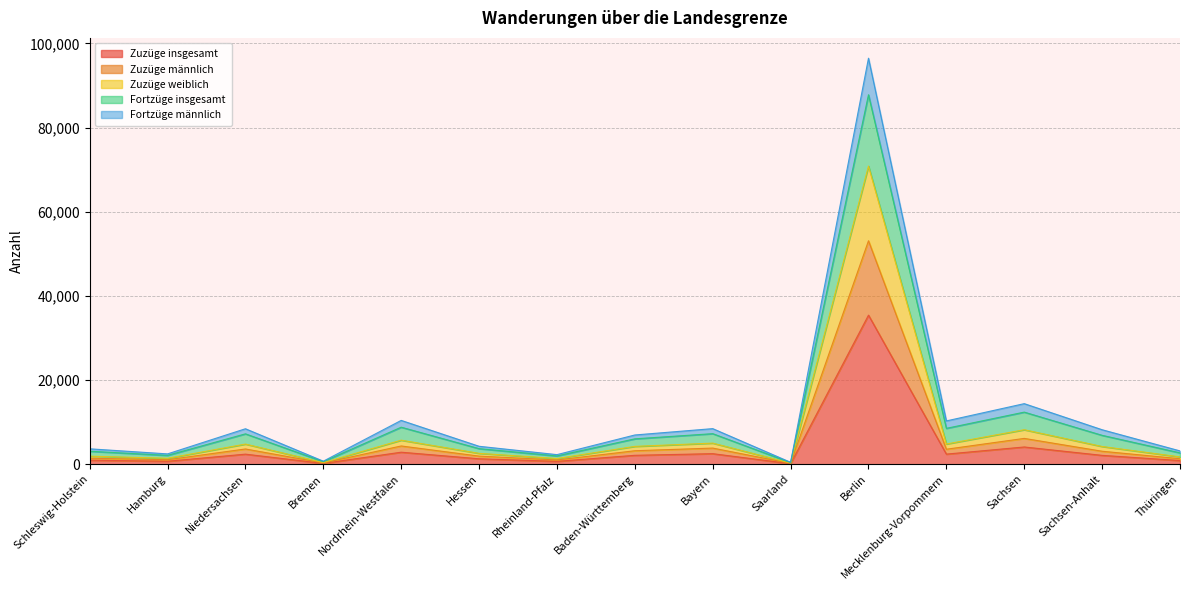

At which category is the sum across all series the highest?

Berlin